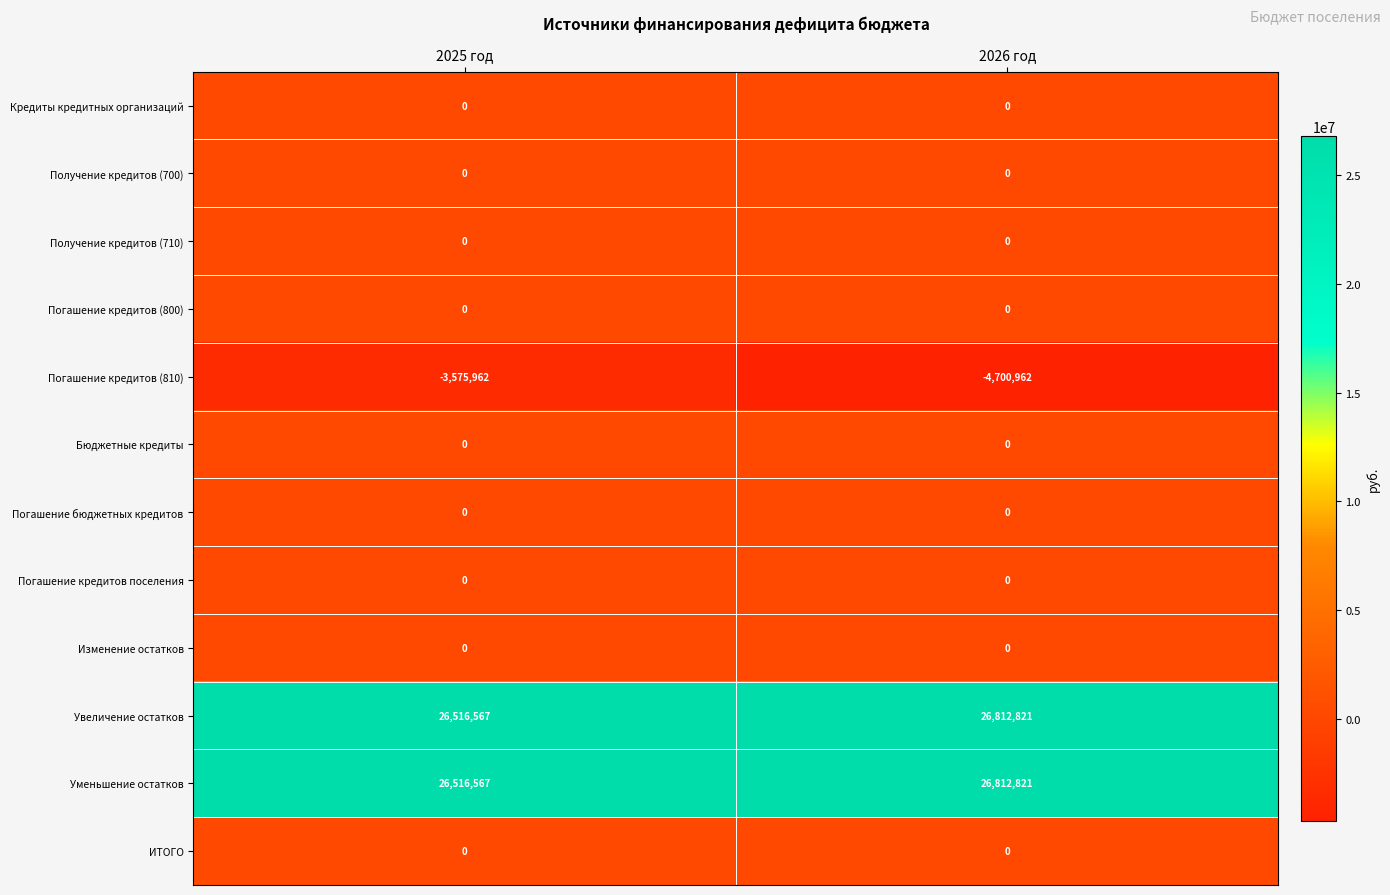

Reading right to left, transcribe all the data shown in this chart.

Кредиты кредитных организаций: 2026 год=0	2025 год=0
Получение кредитов (700): 2026 год=0	2025 год=0
Получение кредитов (710): 2026 год=0	2025 год=0
Погашение кредитов (800): 2026 год=0	2025 год=0
Погашение кредитов (810): 2026 год=-4700962	2025 год=-3575962
Бюджетные кредиты: 2026 год=0	2025 год=0
Погашение бюджетных кредитов: 2026 год=0	2025 год=0
Погашение кредитов поселения: 2026 год=0	2025 год=0
Изменение остатков: 2026 год=0	2025 год=0
Увеличение остатков: 2026 год=26812821	2025 год=26516567
Уменьшение остатков: 2026 год=26812821	2025 год=26516567
ИТОГО: 2026 год=0	2025 год=0